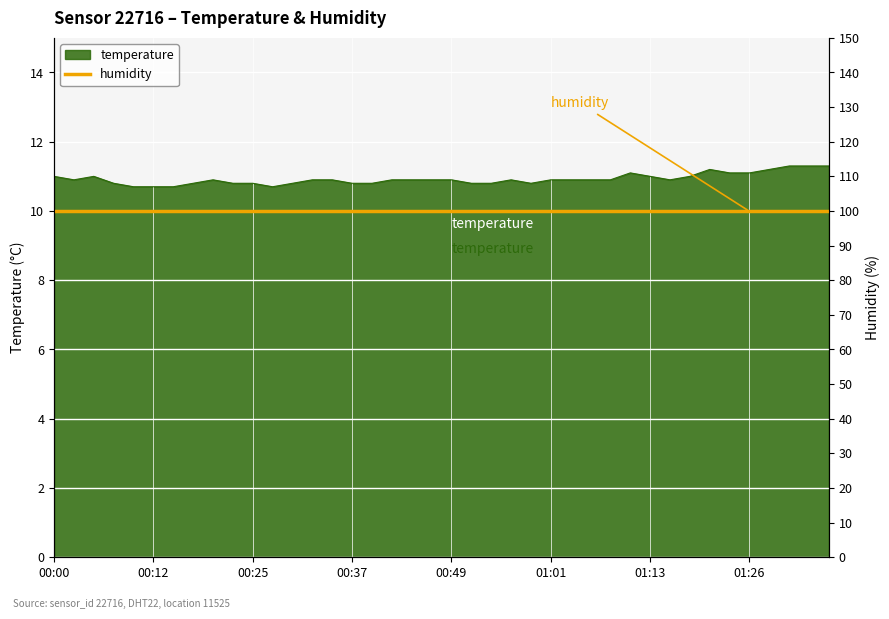

How many points are lower than both their immediate neighbors (excluding endpoints)?

4